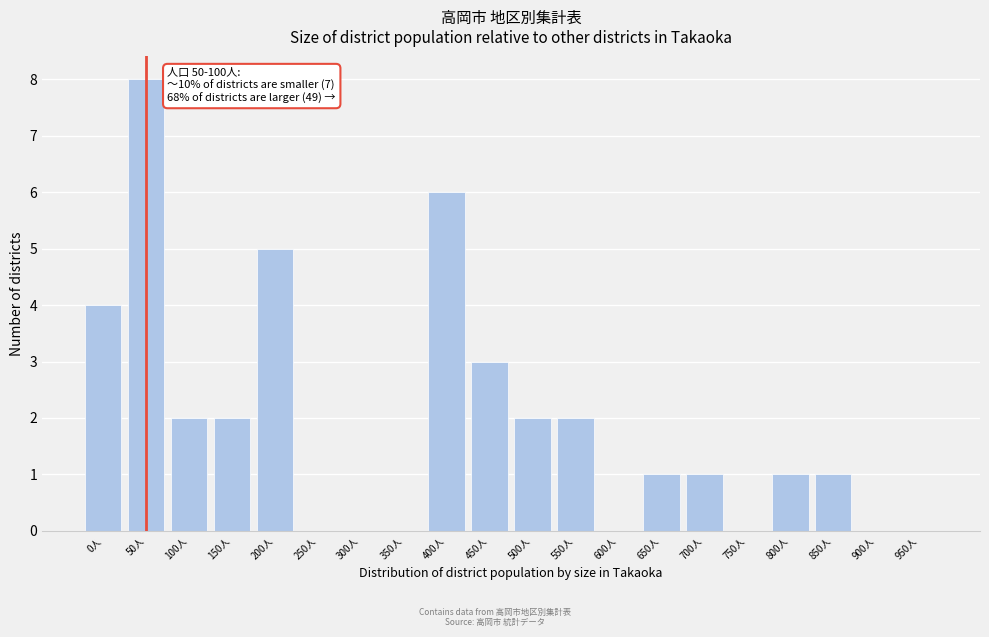

Reading right to left, extract all data points from this chart.

950人=0	900人=0	850人=1	800人=1	750人=0	700人=1	650人=1	600人=0	550人=2	500人=2	450人=3	400人=6	350人=0	300人=0	250人=0	200人=5	150人=2	100人=2	50人=8	0人=4